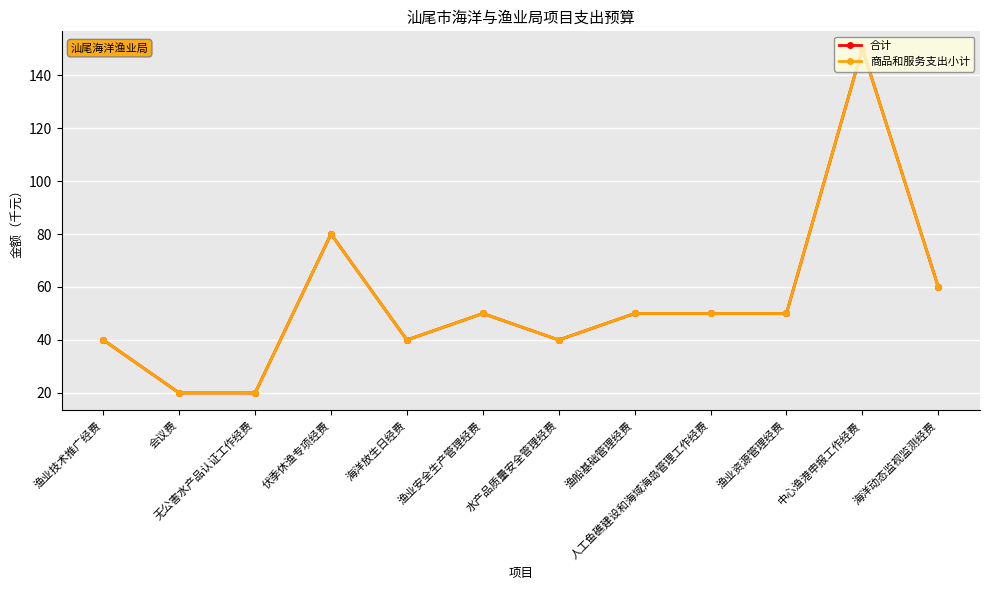

Which series has the widest spread of values?

合计